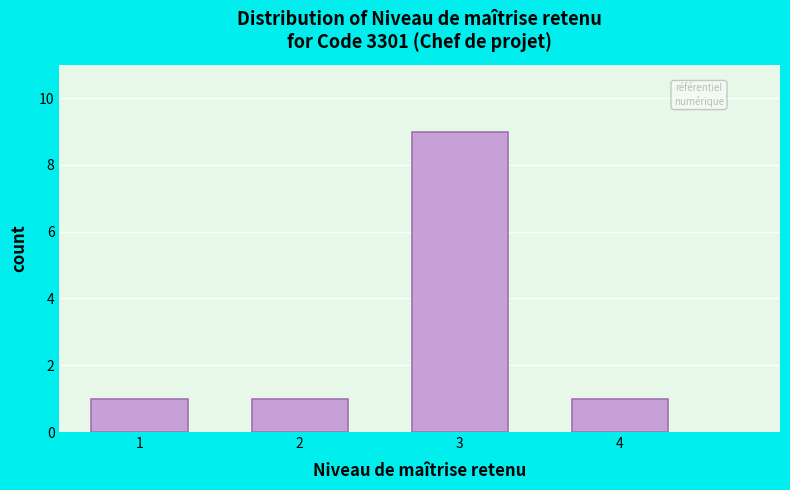

Reading left to right, what are all the values shown in this chart?

1	1	9	1